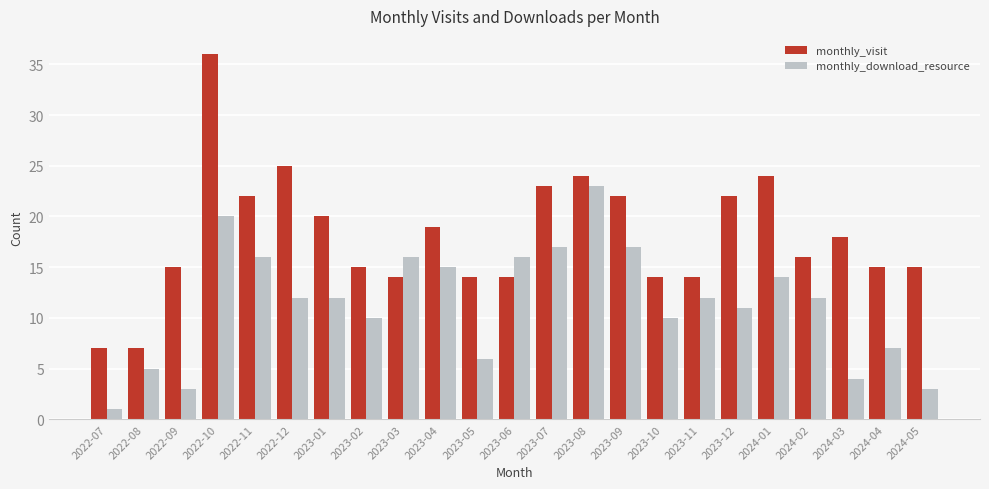

What is the smallest value displayed?

1